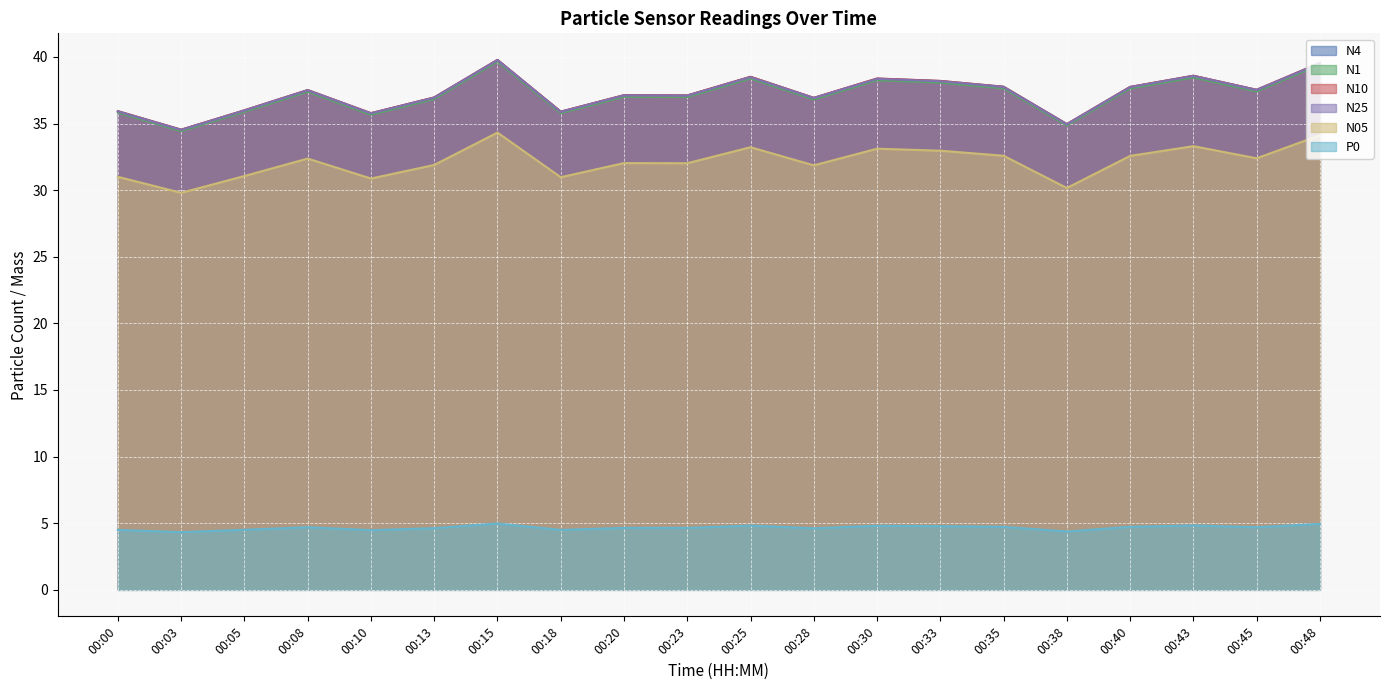

At how many categories does at least one series exceed 19?

20